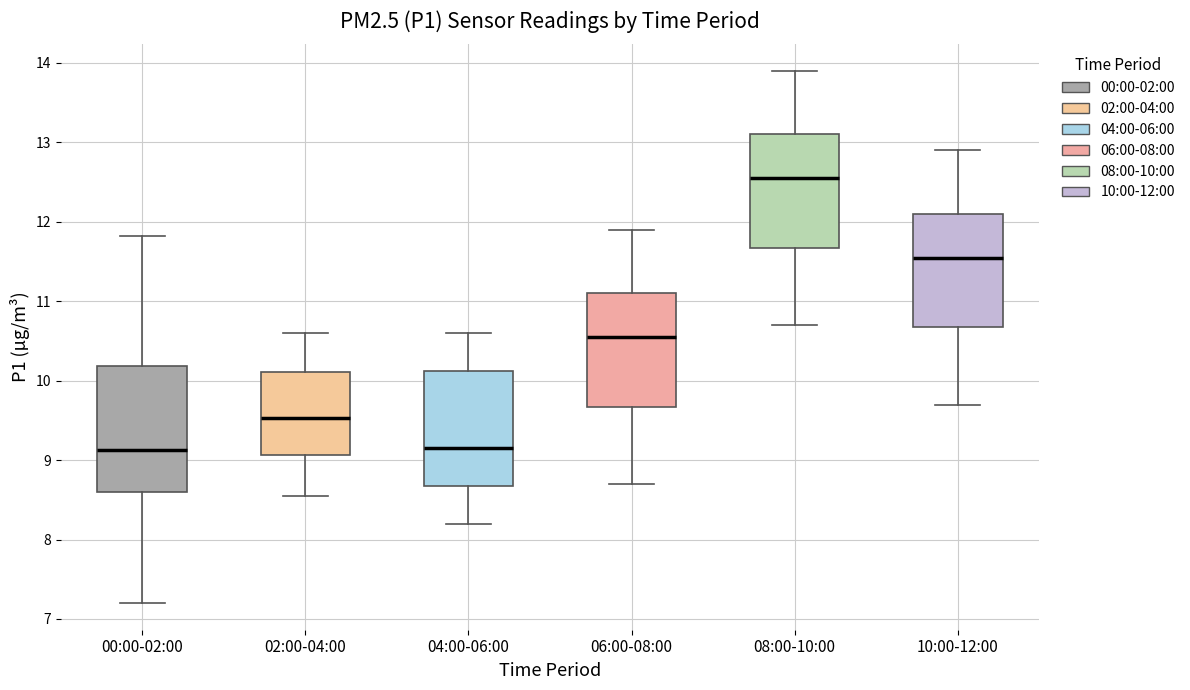

Reading left to right, transcribe this box plot: for each box, give where its median line is, the range the box spans, and where its two whiskers end, as read against the y-axis. The values are not printed on the chart, so give them approximately, as read against the axis.

00:00-02:00: median 9.1, box 8.6 to 10.2, whiskers 7.2 to 11.8
02:00-04:00: median 9.5, box 9.1 to 10.1, whiskers 8.6 to 10.6
04:00-06:00: median 9.2, box 8.7 to 10.1, whiskers 8.2 to 10.6
06:00-08:00: median 10.6, box 9.7 to 11.1, whiskers 8.7 to 11.9
08:00-10:00: median 12.6, box 11.7 to 13.1, whiskers 10.7 to 13.9
10:00-12:00: median 11.6, box 10.7 to 12.1, whiskers 9.7 to 12.9